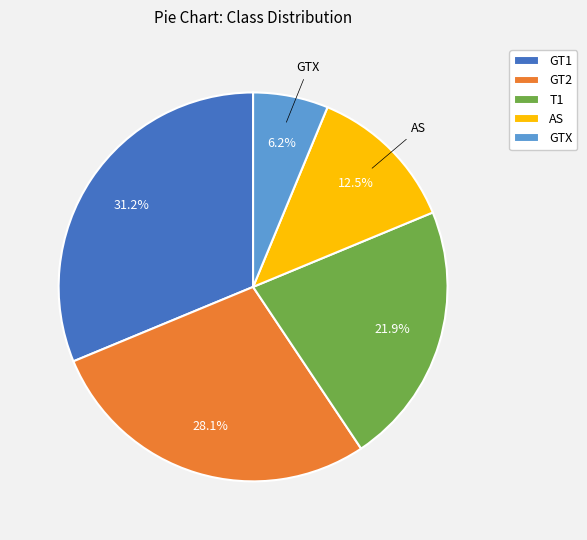

Is AS the majority of the pie?

No